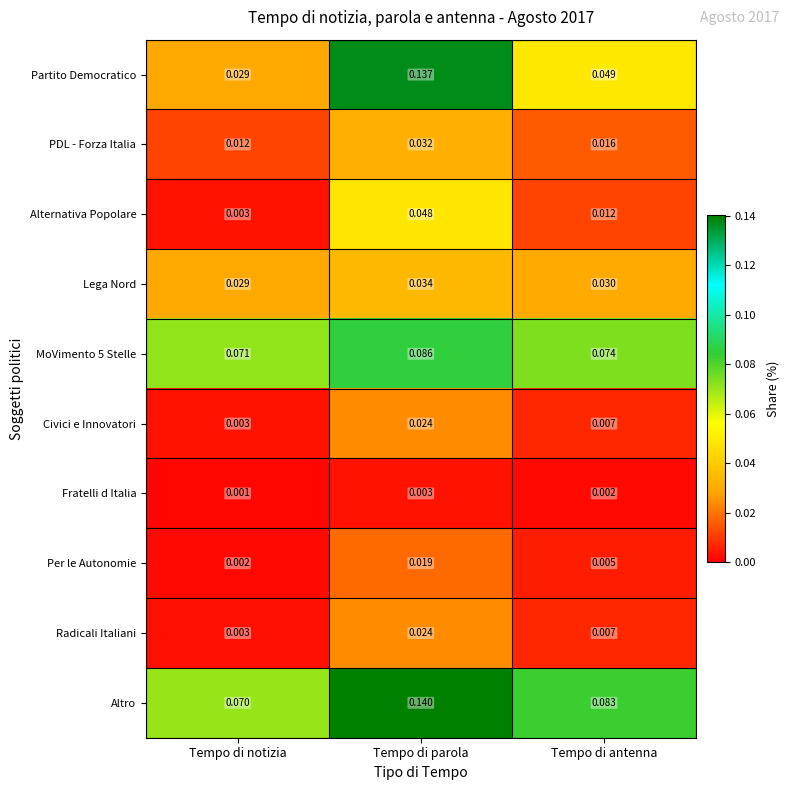

Where is Lega Nord nearest to the value 0?

Tempo di notizia